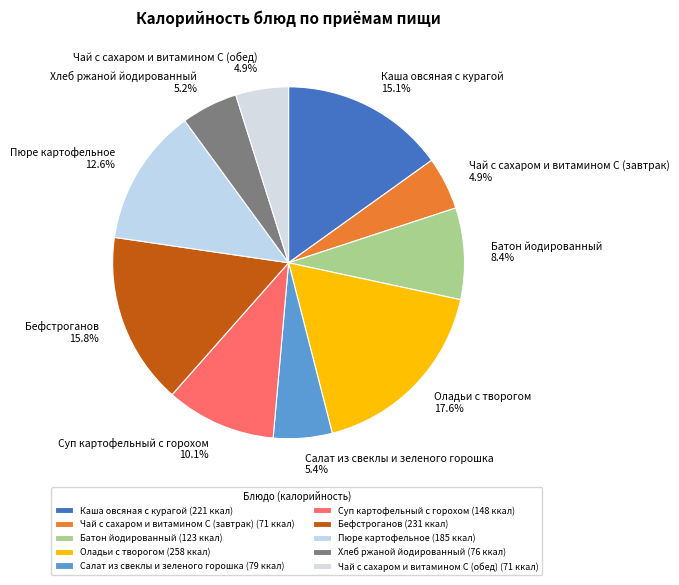

Is there any slice that represents more than half of the pie?

No